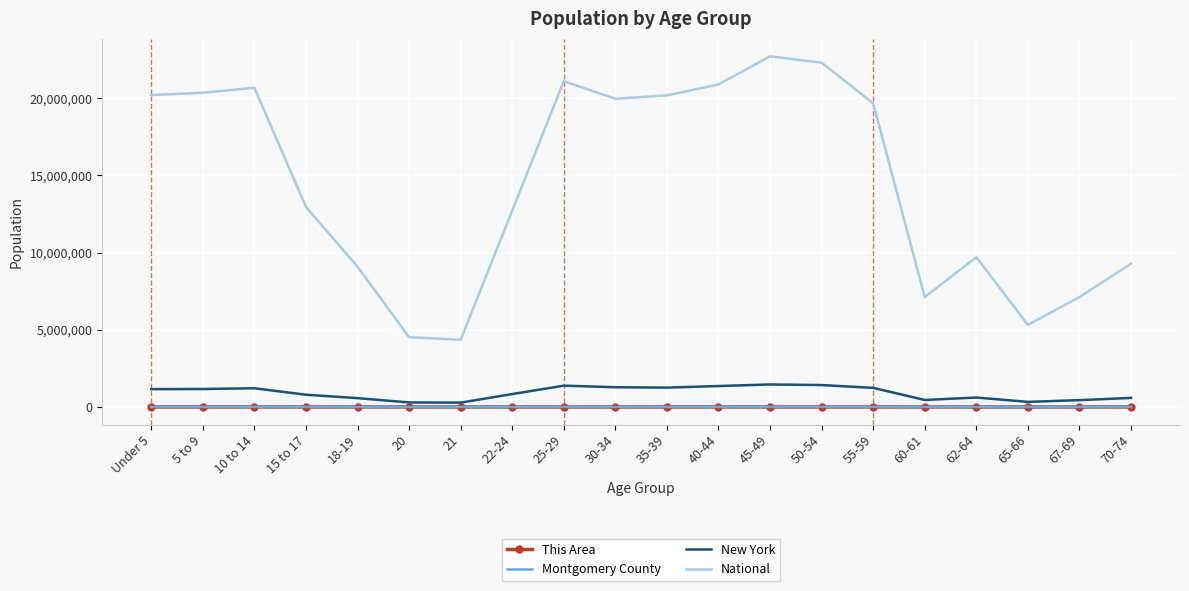

At how many categories does at least one series exceed 405933?

20